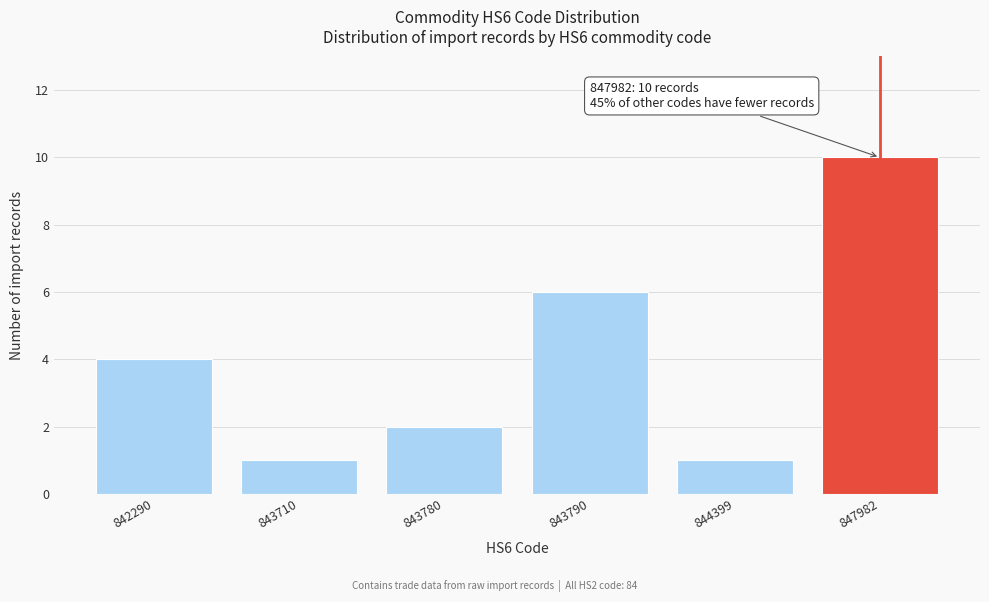

Reading right to left, transcribe all the data shown in this chart.

10	1	6	2	1	4